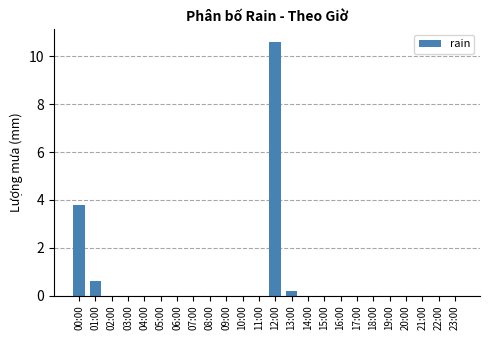

Reading left to right, extract all data points from this chart.

00:00=3.8	01:00=0.6	02:00=0.0	03:00=0.0	04:00=0.0	05:00=0.0	06:00=0.0	07:00=0.0	08:00=0.0	09:00=0.0	10:00=0.0	11:00=0.0	12:00=10.6	13:00=0.2	14:00=0.0	15:00=0.0	16:00=0.0	17:00=0.0	18:00=0.0	19:00=0.0	20:00=0.0	21:00=0.0	22:00=0.0	23:00=0.0